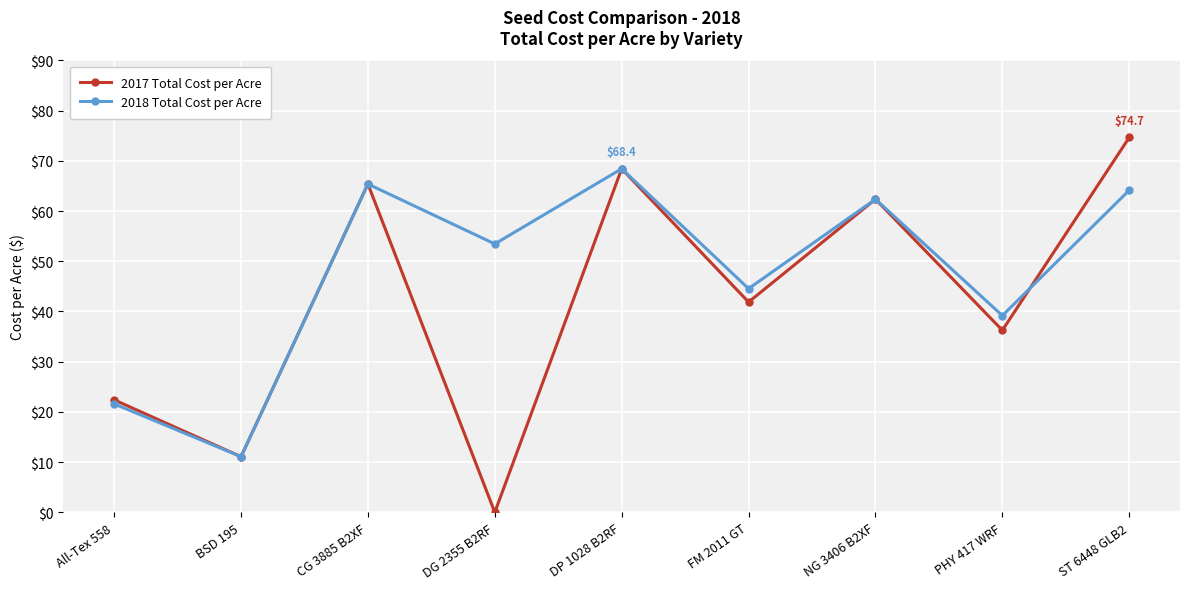

Which series has the widest spread of values?

2017 Total Cost per Acre